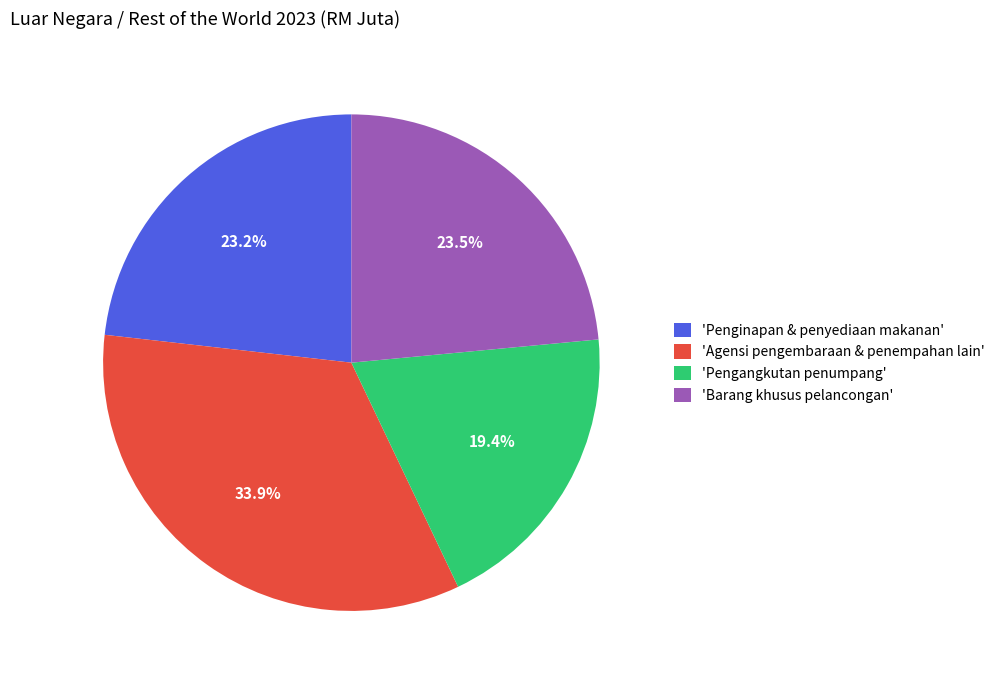

What is the smallest slice in the pie chart?

'Pengangkutan penumpang'